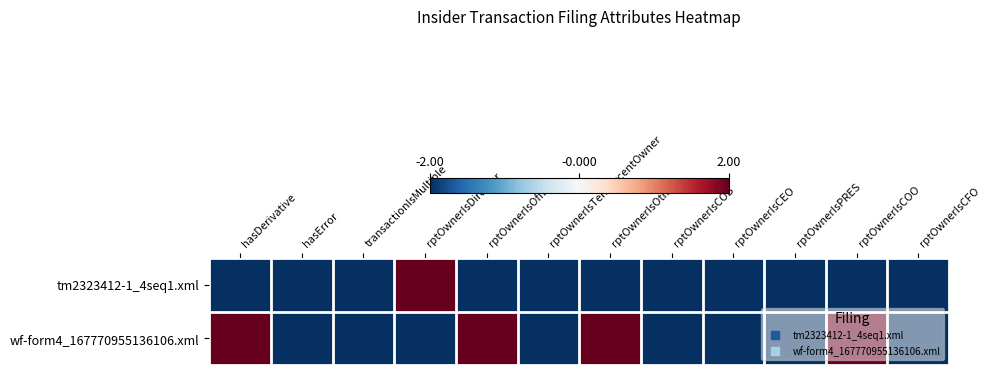

Reading left to right, list all the values displayed in this chart.

tm2323412-1_4seq1.xml: hasDerivative=-2	hasError=-2	transactionIsMultiple=-2	rptOwnerIsDirector=2	rptOwnerIsOfficer=-2	rptOwnerIsTenPercentOwner=-2	rptOwnerIsOther=-2	rptOwnerIsCOB=-2	rptOwnerIsCEO=-2	rptOwnerIsPRES=-2	rptOwnerIsCOO=-2	rptOwnerIsCFO=-2
wf-form4_167770955136106.xml: hasDerivative=2	hasError=-2	transactionIsMultiple=-2	rptOwnerIsDirector=-2	rptOwnerIsOfficer=2	rptOwnerIsTenPercentOwner=-2	rptOwnerIsOther=2	rptOwnerIsCOB=-2	rptOwnerIsCEO=-2	rptOwnerIsPRES=-2	rptOwnerIsCOO=2	rptOwnerIsCFO=-2